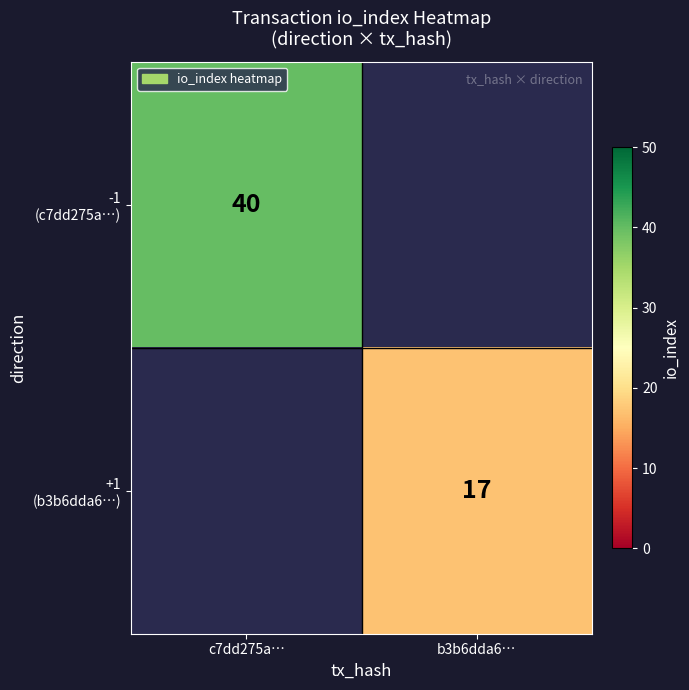

At how many categories does at least one series exceed 23?

1